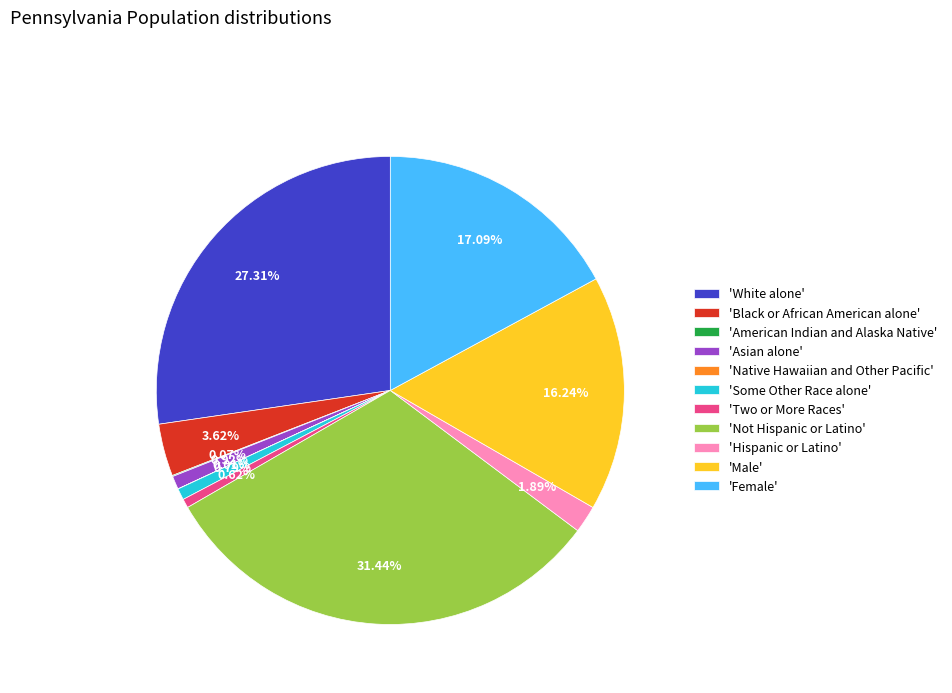

Does any single category account for the majority?

No